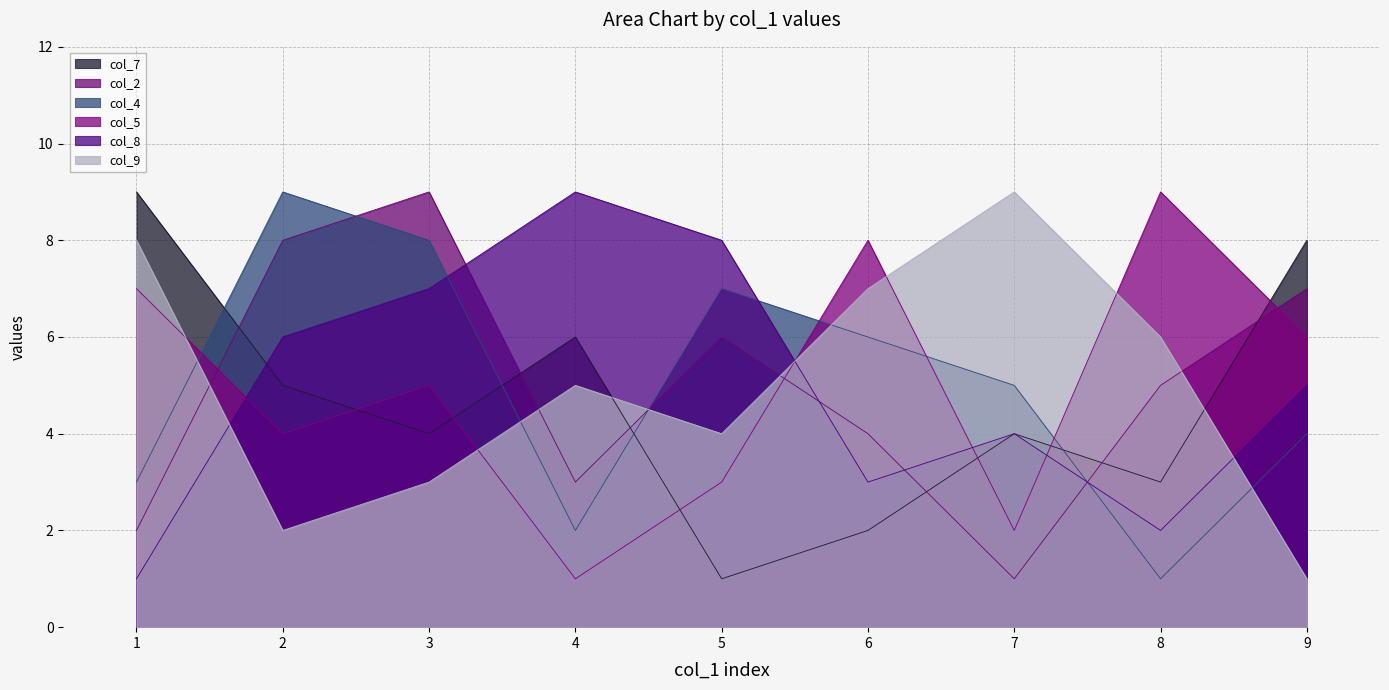

What is the value of the col_5 point at the 3rd from the left?

5